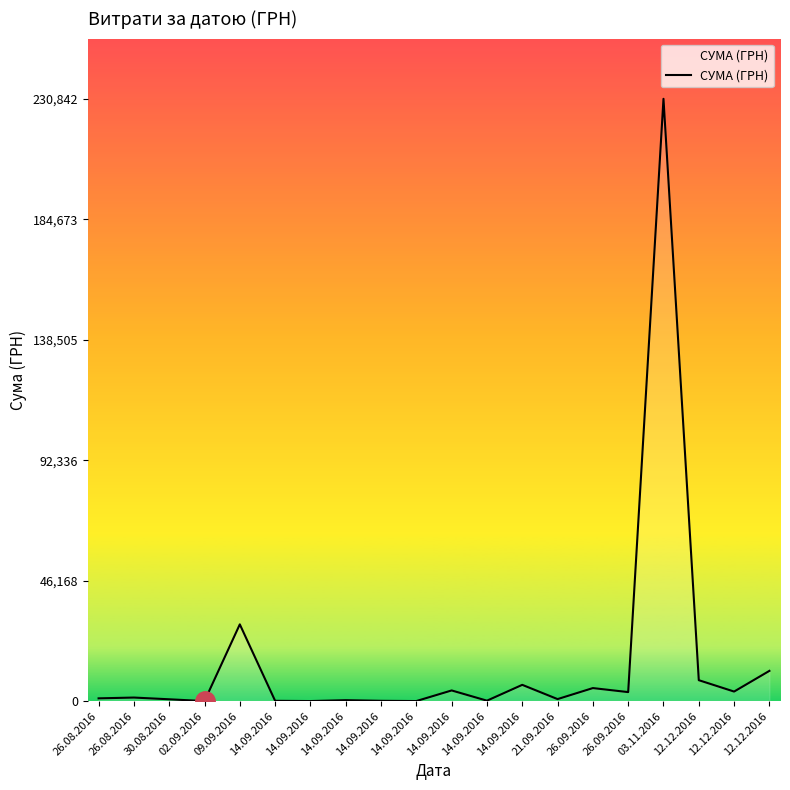

Does the chart have visible grid lines?

No